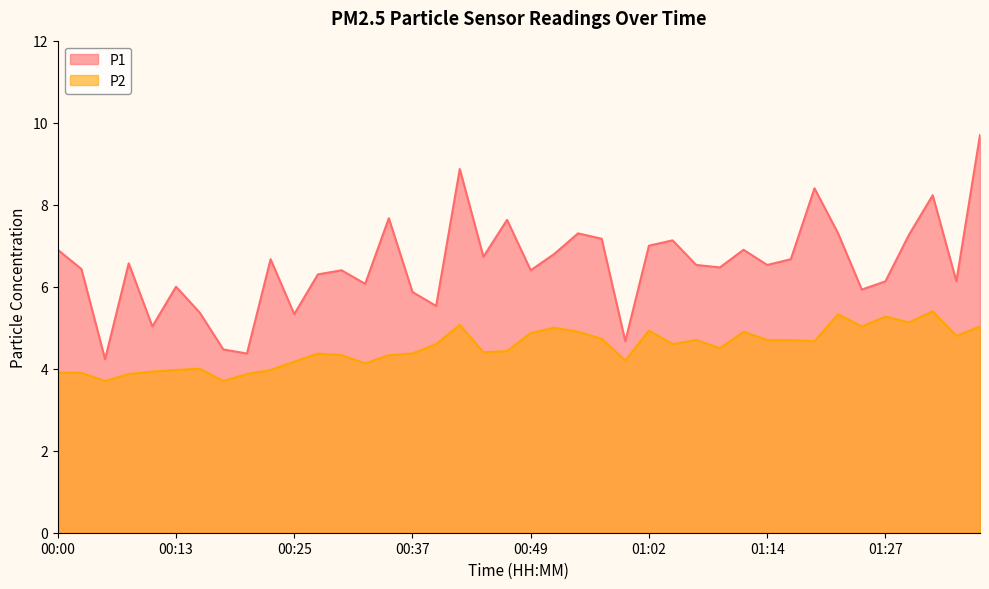

Reading left to right, list all the values displayed in this chart.

P1: 6.9	6.4	4.2	6.6	5.0	6.0	5.4	4.5	4.4	6.7	5.3	6.3	6.4	6.1	7.7	5.9	5.5	8.9	6.7	7.6	6.4	6.8	7.3	7.2	4.7	7.0	7.1	6.5	6.5	6.9	6.5	6.7	8.4	7.3	5.9	6.1	7.3	8.2	6.1	9.7
P2: 3.9	3.9	3.7	3.9	3.9	4.0	4.0	3.7	3.9	4.0	4.2	4.4	4.3	4.1	4.3	4.4	4.6	5.1	4.4	4.4	4.9	5.0	4.9	4.7	4.2	4.9	4.6	4.7	4.5	4.9	4.7	4.7	4.7	5.3	5.0	5.3	5.1	5.4	4.8	5.0